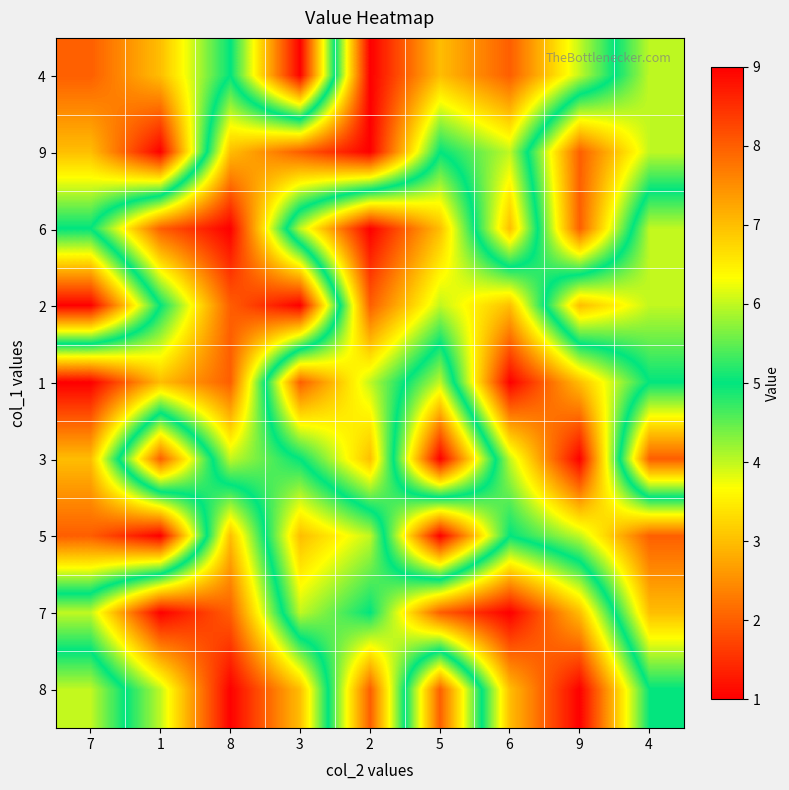

What is the greatest value displayed?

9